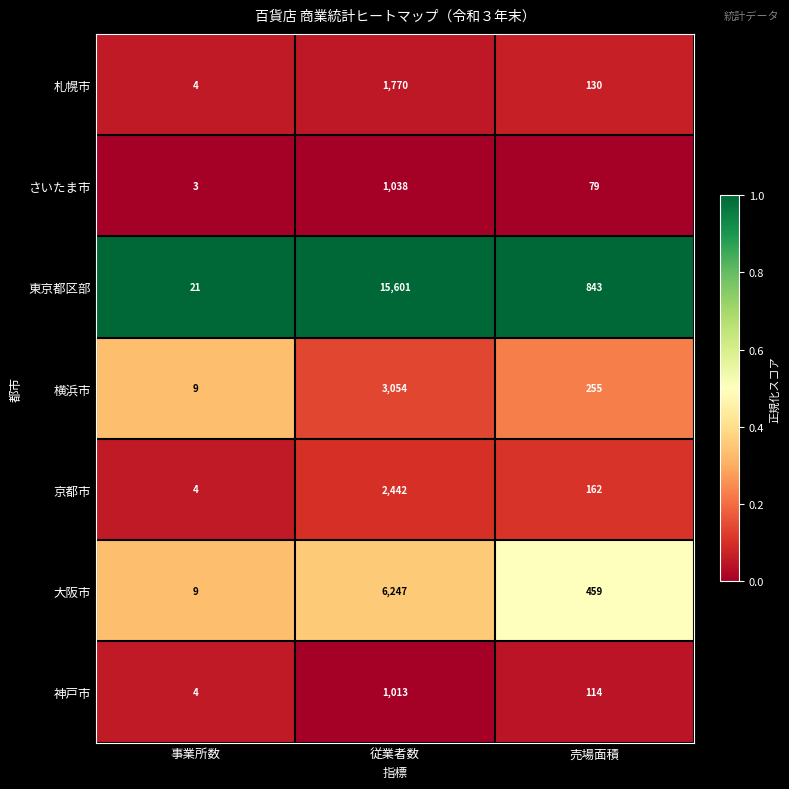

What is the total value across all series at 従業者数?

31165